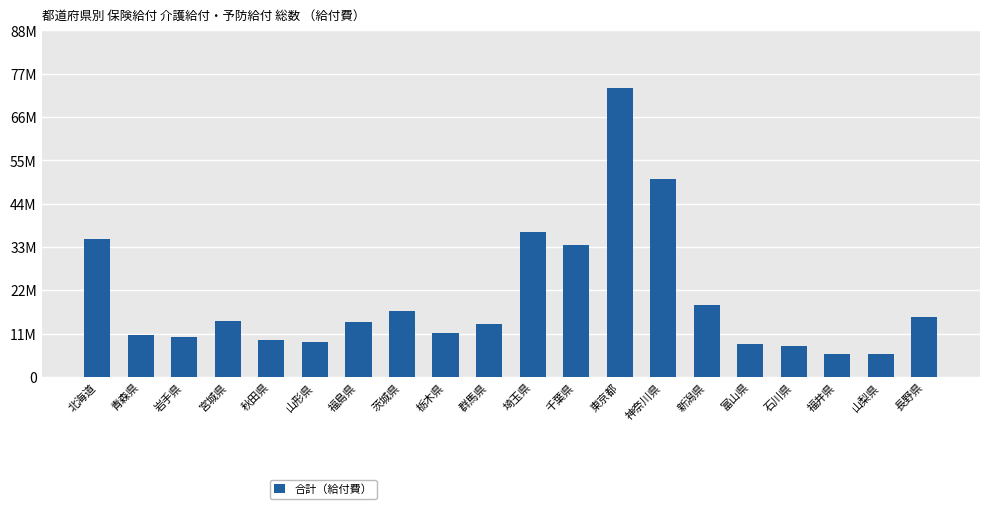

Are the bars horizontal?

No